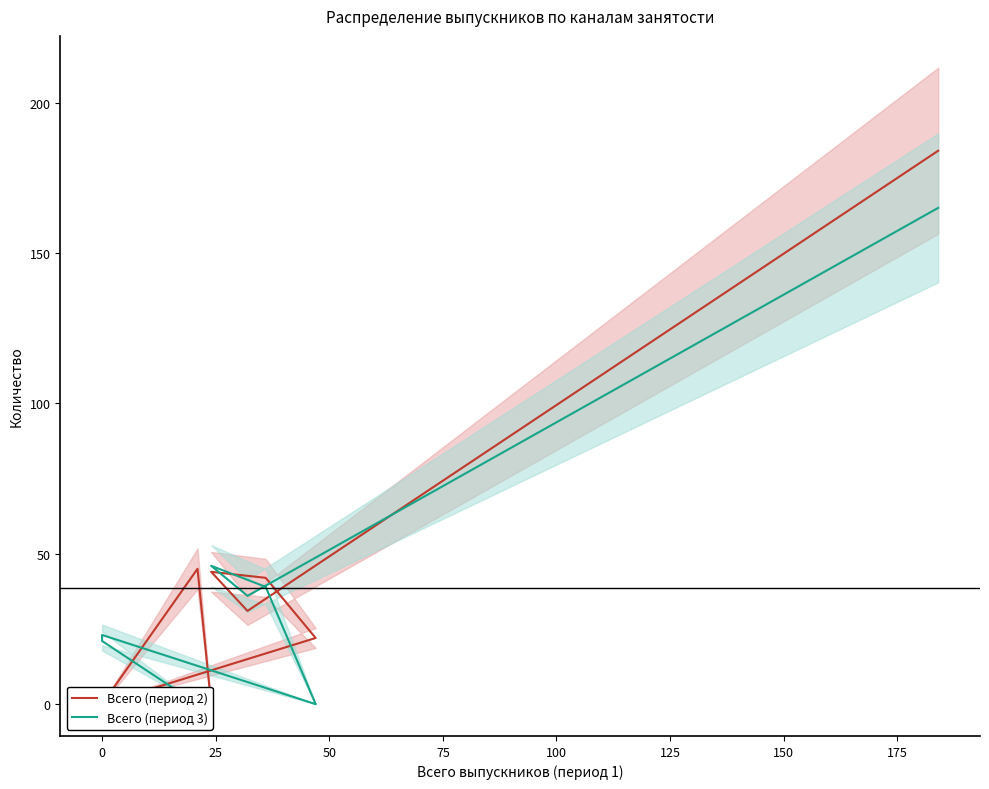

What is the total value across all series at 175?

349